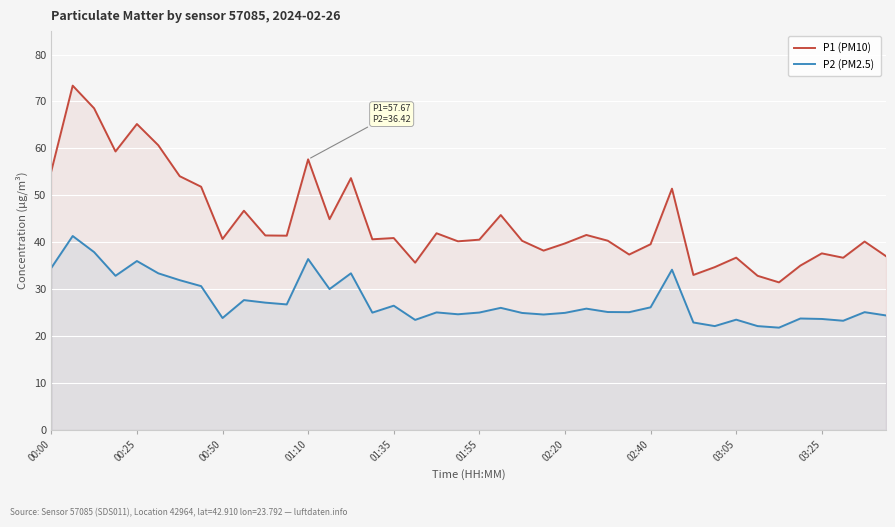

What value does the P2 (PM2.5) series have at 01:10?

36.4